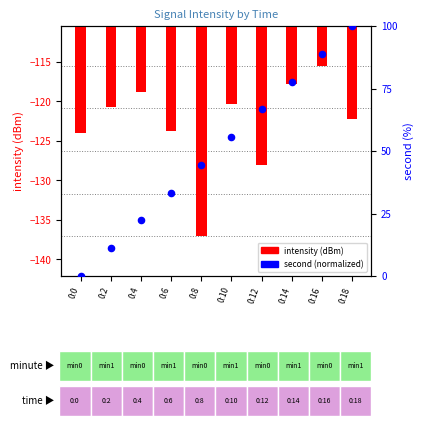

Which series reaches the maximum Y coordinate?

second (normalized)